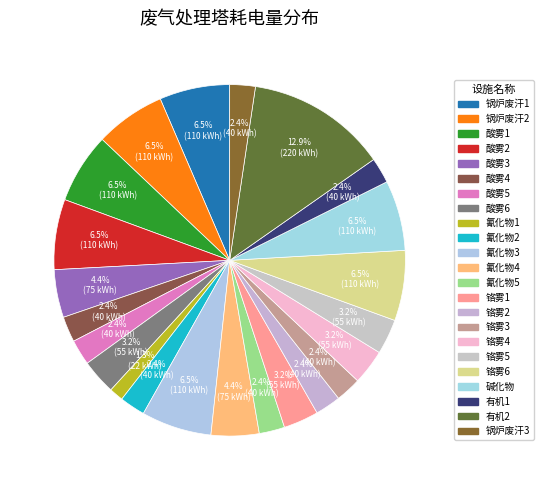

Is there any slice that represents more than half of the pie?

No